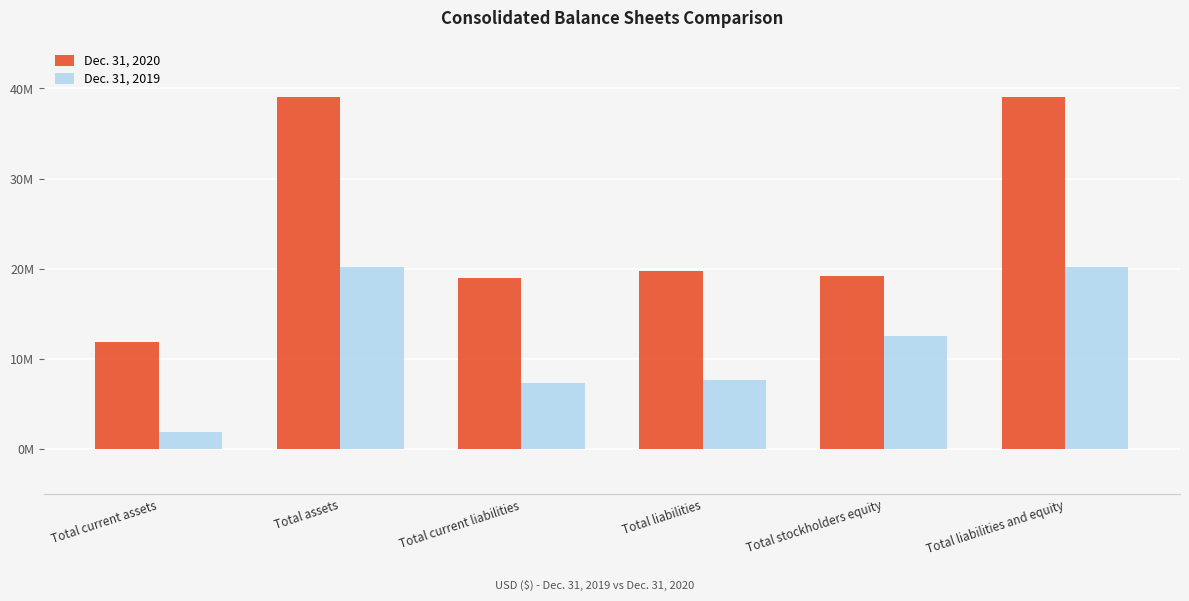

What is the label of the 6th bar from the left?

Total liabilities and equity